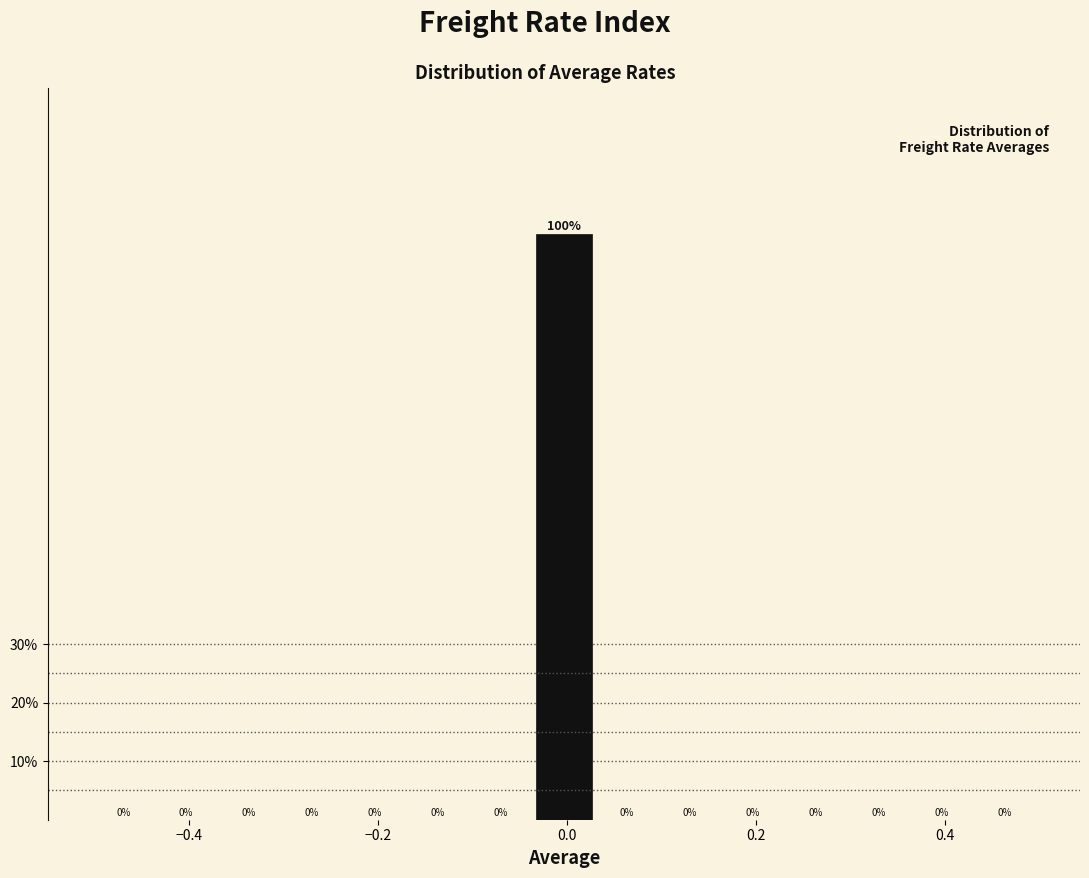

Read against the x-axis, roughly where is the centre of the tallest bar?

0.00